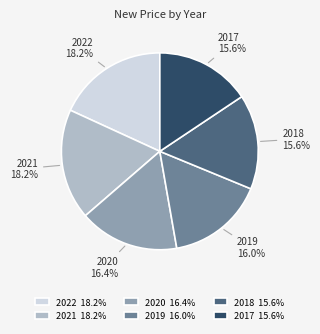

True or false: 2020 accounts for 8% of the total.

False